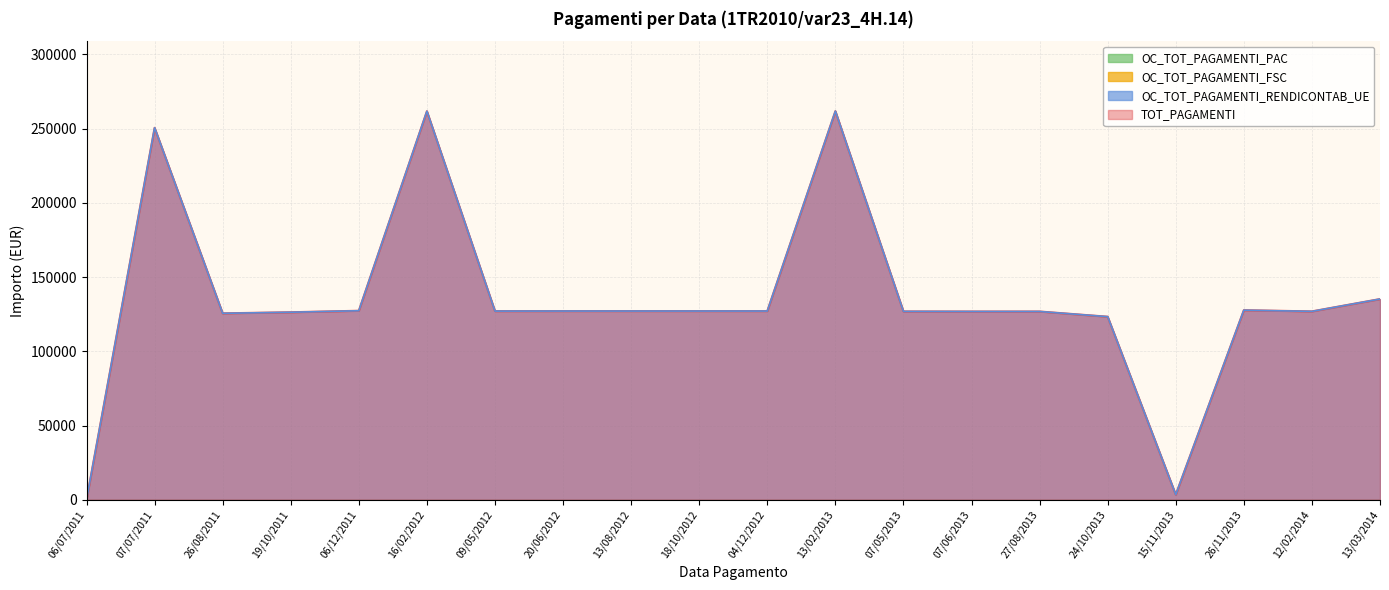

At which category does the chart reach its peak across all series?

13/02/2013